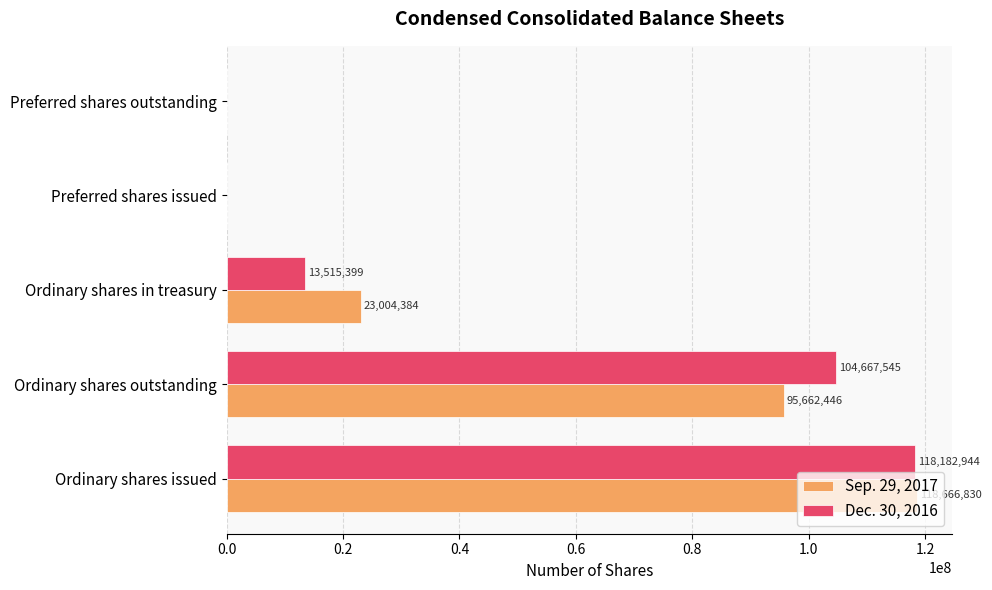

The value of Sep. 29, 2017 at Preferred shares outstanding is 0. True or false?

True